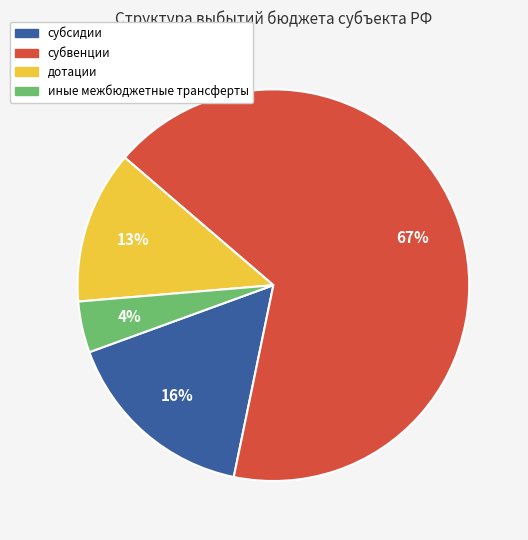

How many slices are in this pie chart?

4